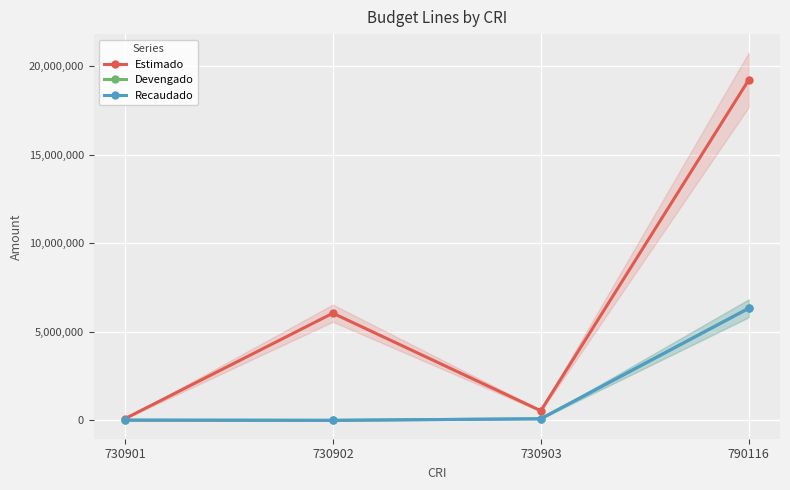

What is the spread (max minus min) of values at 730901?

78553.9